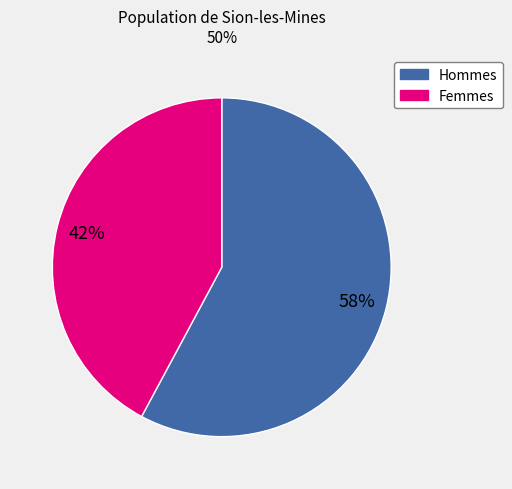

Is there any slice that represents more than half of the pie?

Yes